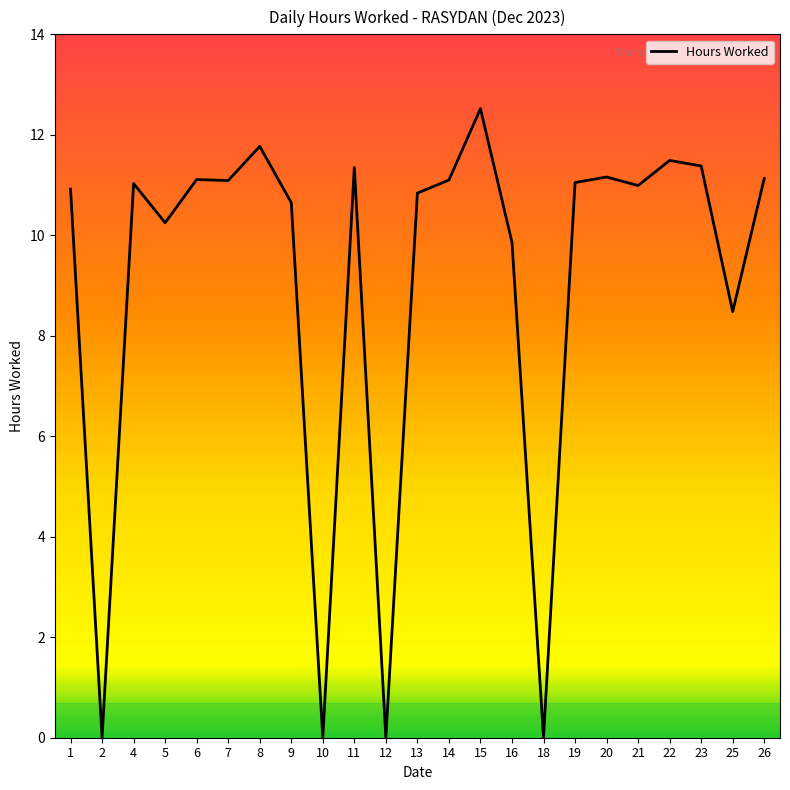

At which label is the value closest to 6?

25